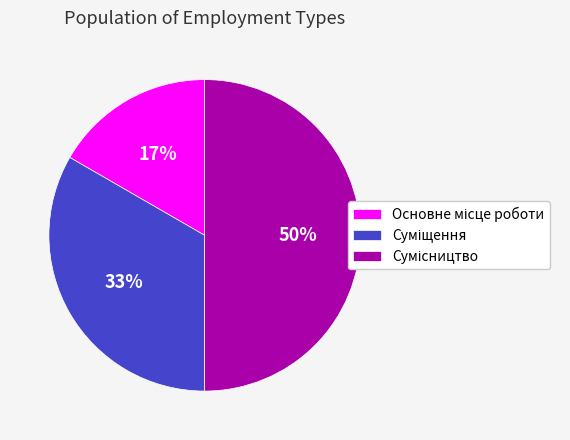

To the nearest percent, what is the difference between the largest and smallest slice percentages?

33%